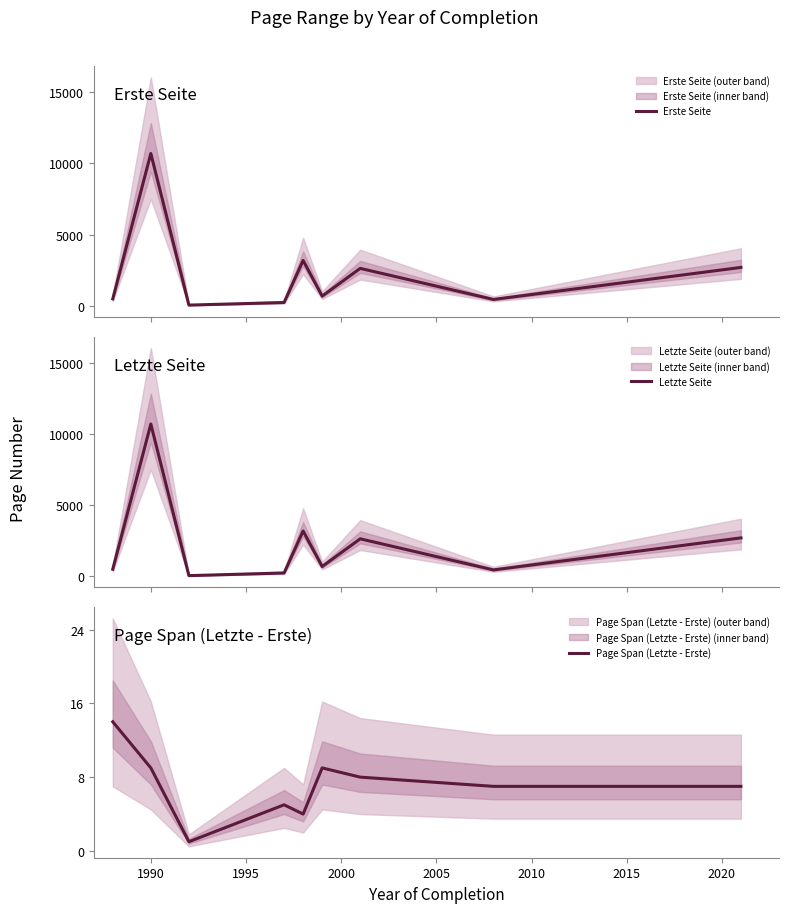

Reading left to right, extract all data points from this chart.

Erste Seite: 477	10696	39	221	3179	671	2622	435	2688
Letzte Seite: 491	10705	40	226	3183	680	2630	442	2695
Page Span (Letzte - Erste): 14	9	1	5	4	9	8	7	7